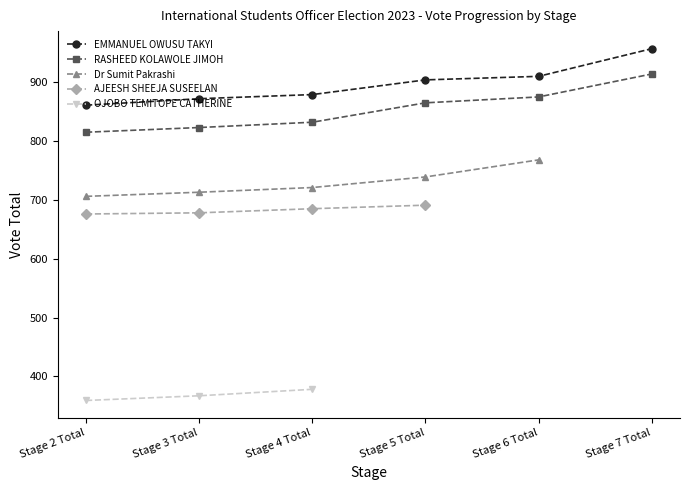

Where is EMMANUEL OWUSU TAKYI nearest to the value 909?

Stage 6 Total